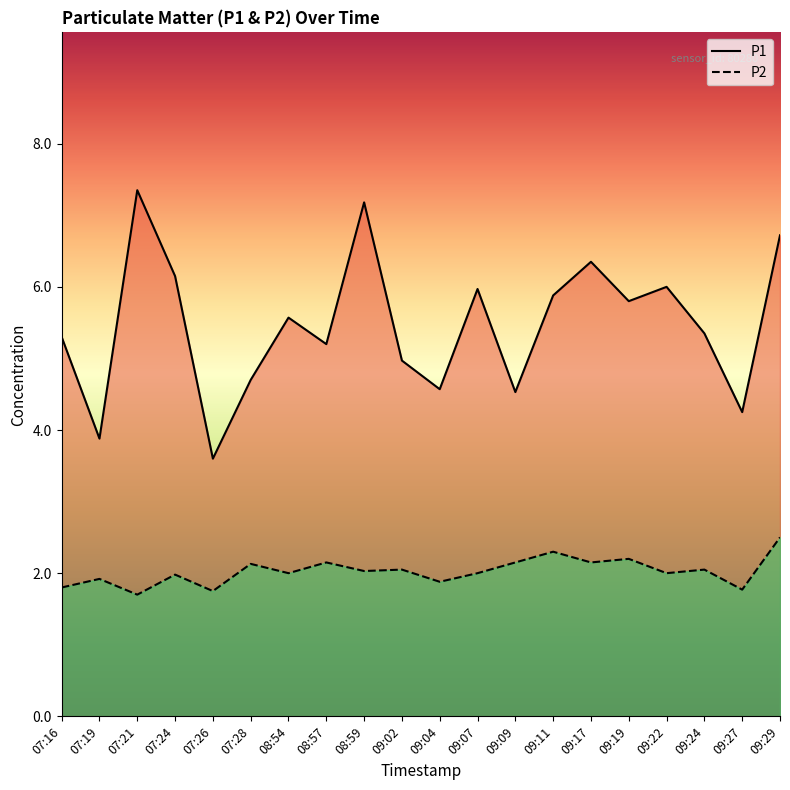

Between 09:09 and 07:26, which is larger?

09:09